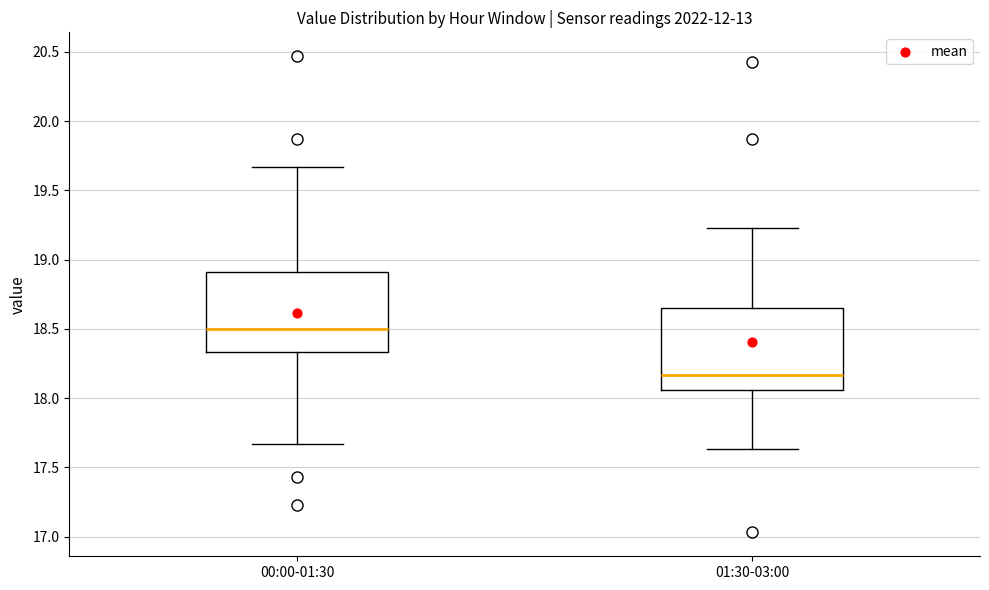

Reading left to right, transcribe this box plot: for each box, give where its median line is, the range the box spans, and where its two whiskers end, as read against the y-axis. The values are not printed on the chart, so give them approximately, as read against the axis.

00:00-01:30: median 18.50, box 18.35 to 18.90, whiskers 17.65 to 19.65
01:30-03:00: median 18.15, box 18.05 to 18.65, whiskers 17.65 to 19.25